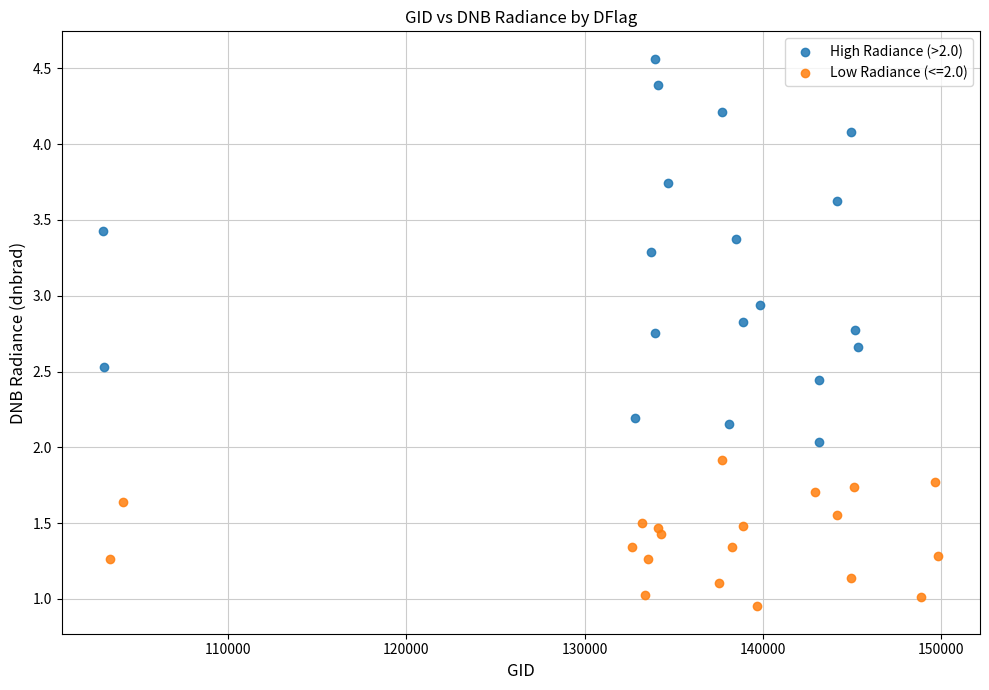

Which series contains the highest Y value?

High Radiance (>2.0)